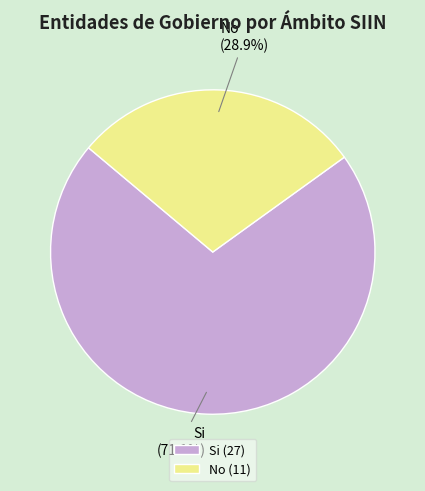

To the nearest percent, what portion does Si represent?

71%